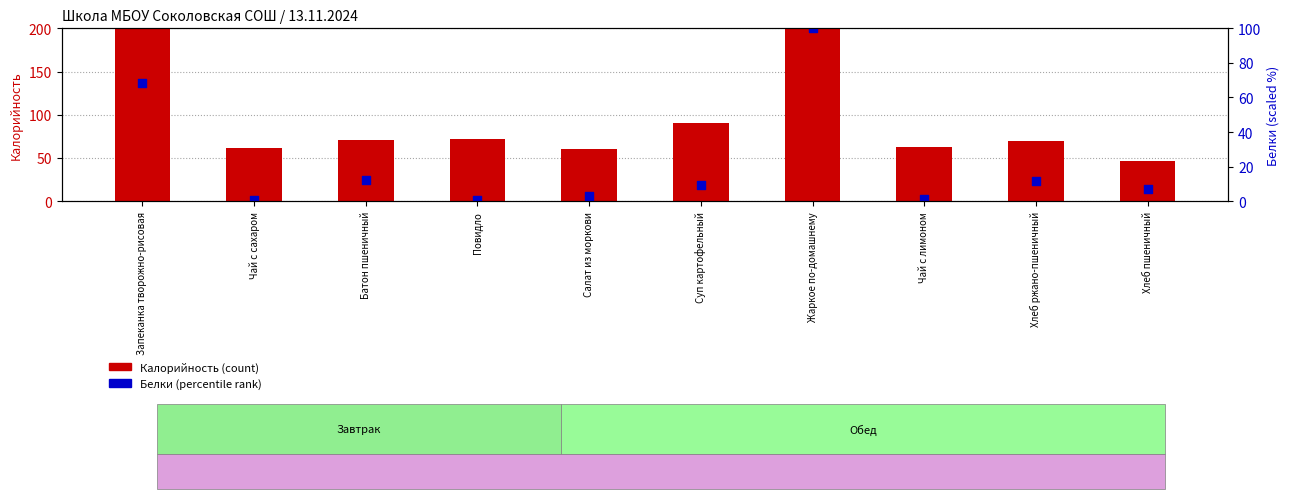

Which series has the widest spread of Y values?

Калорийность (count)